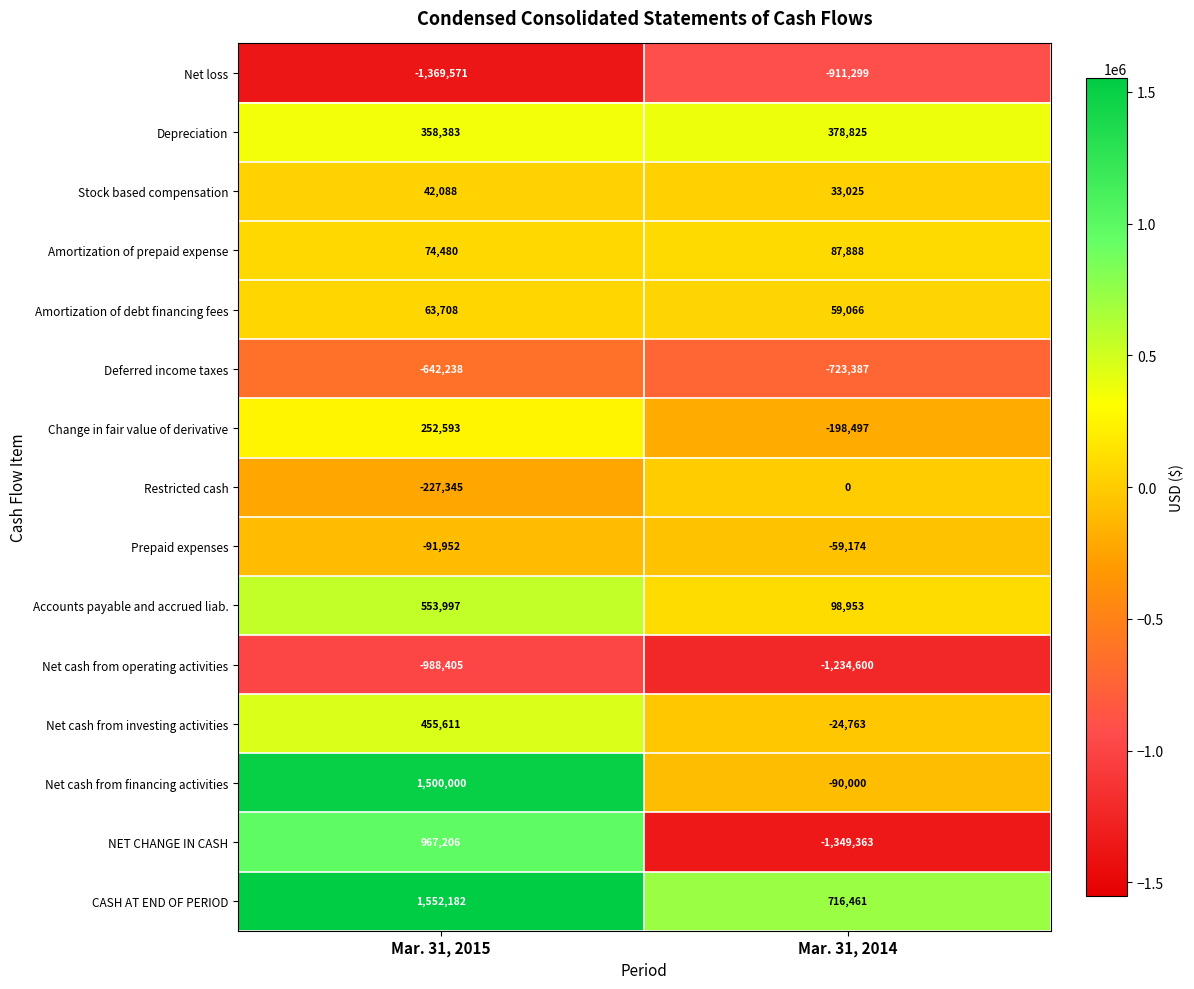

List the labels in order of Net cash from operating activities value, smallest first.

Mar. 31, 2014, Mar. 31, 2015